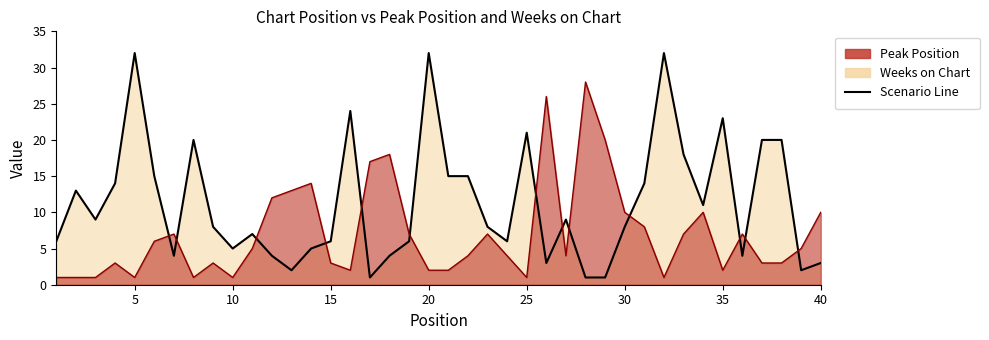

Is it true that Weeks on Chart Line equals 6 at 35?

False